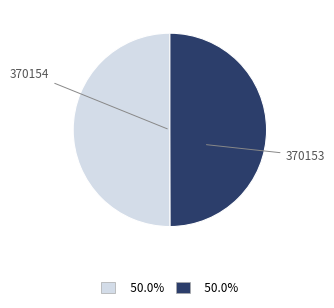

Count the number of slices in the pie.

2